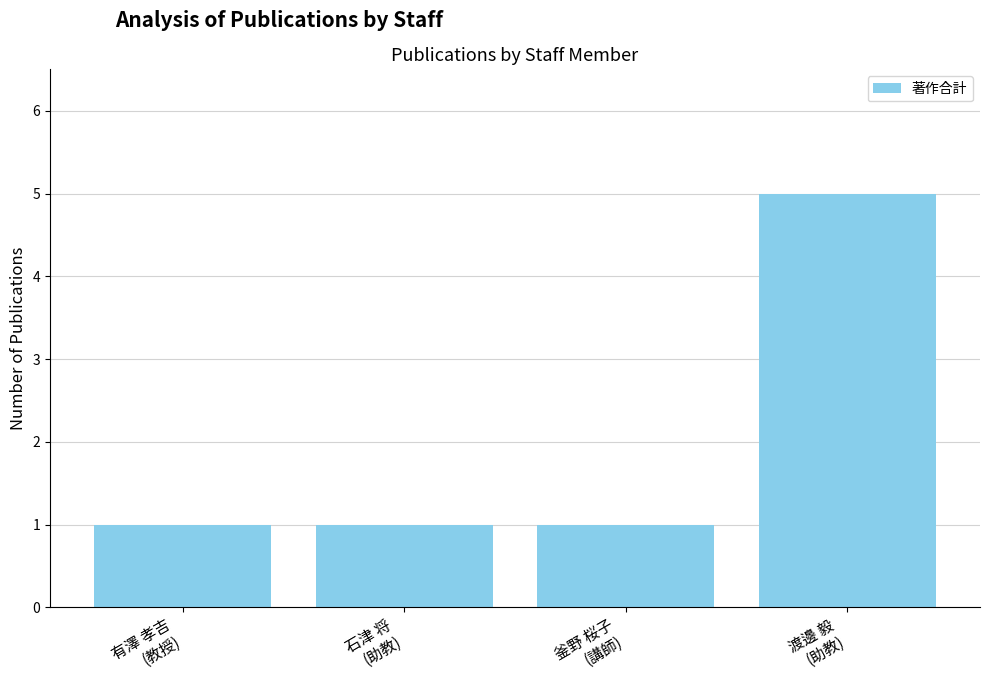

What is the maximum value shown in the chart?

5